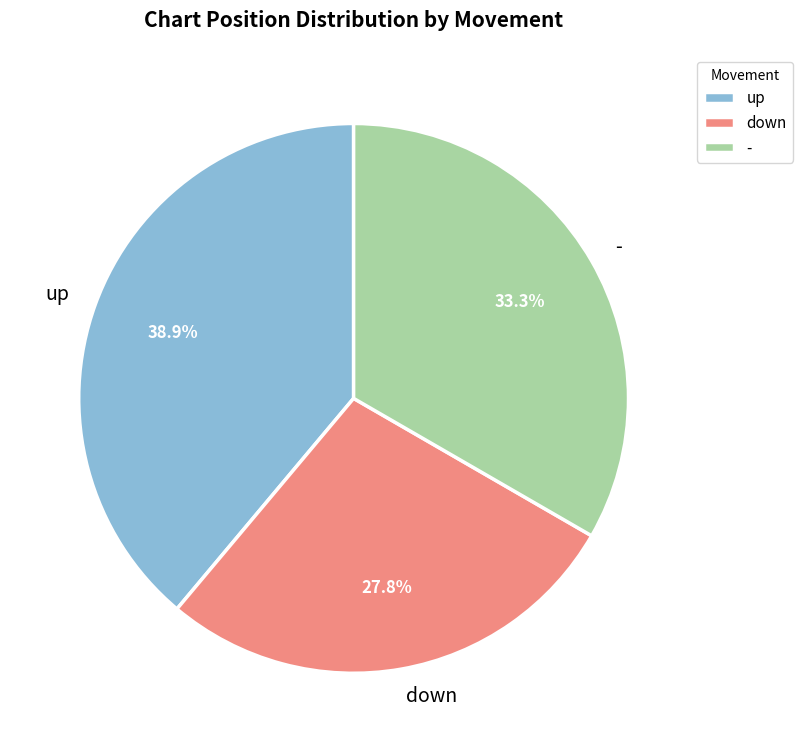

The down slice represents 20% of the pie. True or false?

False